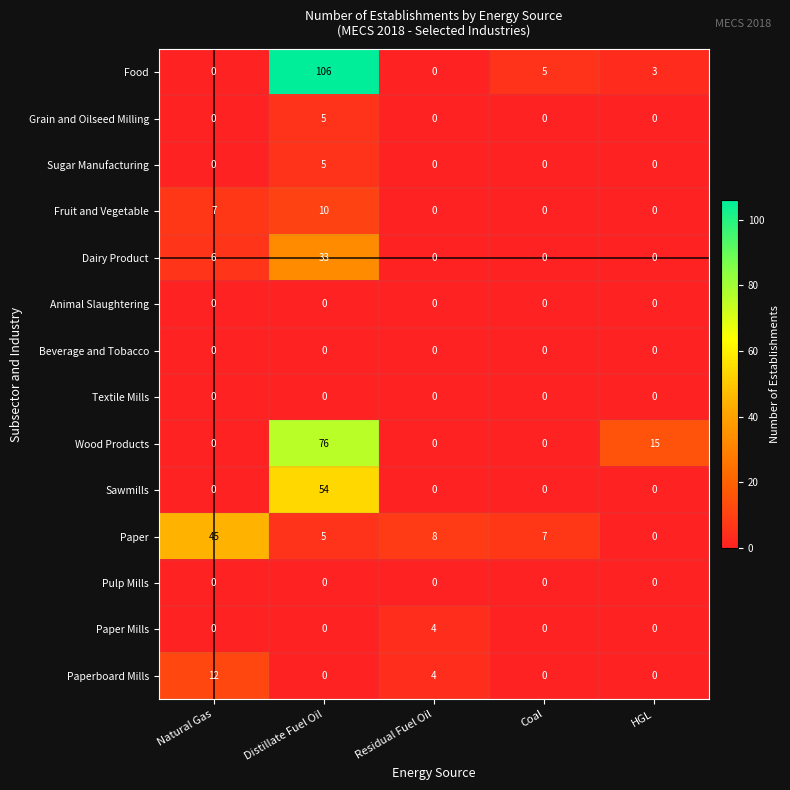

Which series has the largest total across all categories?

Food